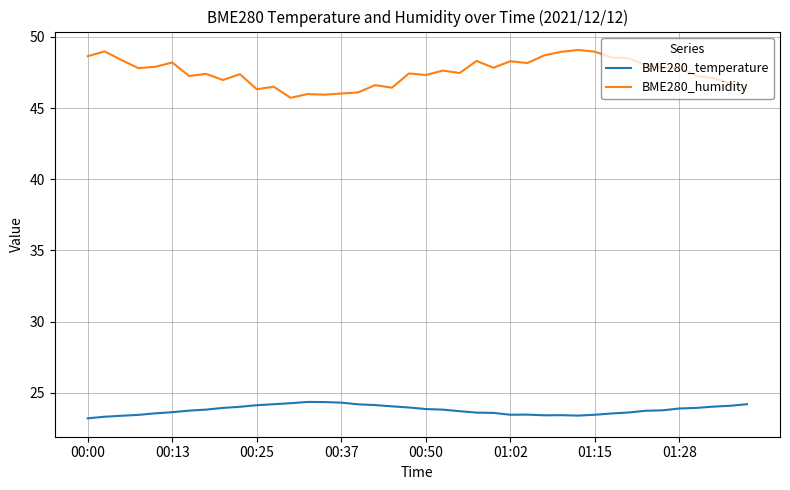

List the series in order of their peak value, highest first.

BME280_humidity, BME280_temperature